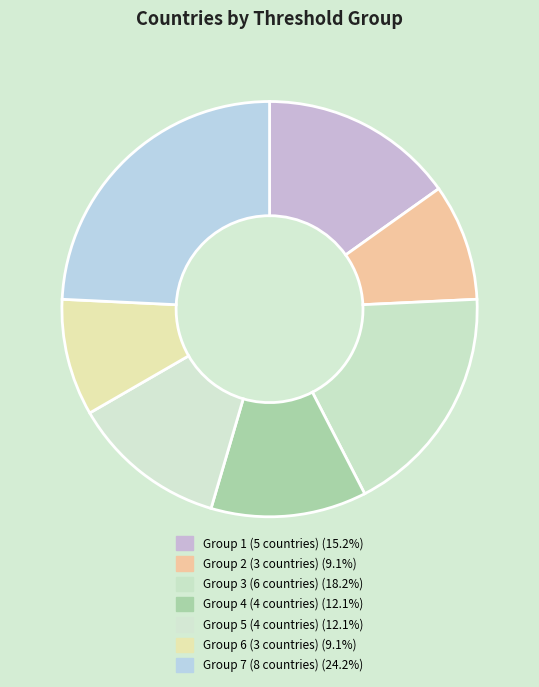

Count the number of slices in the pie.

7